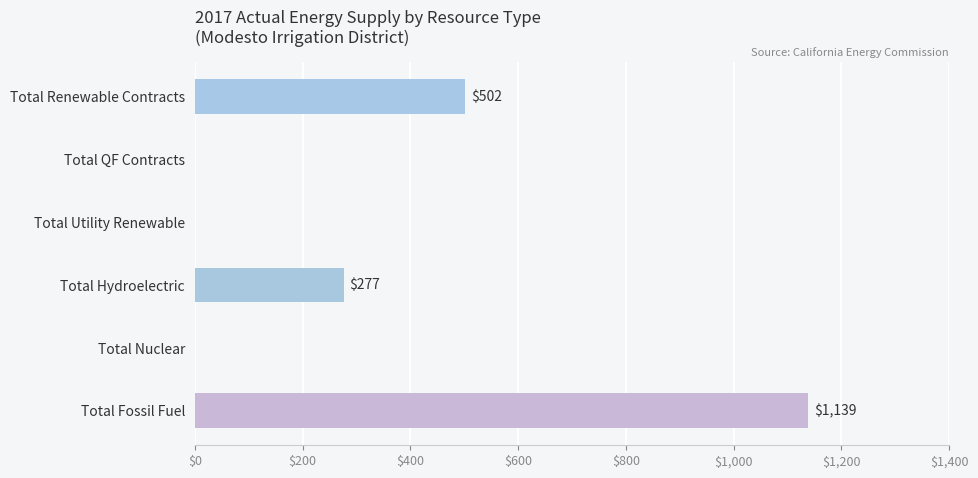

What is the greatest value displayed?

1139